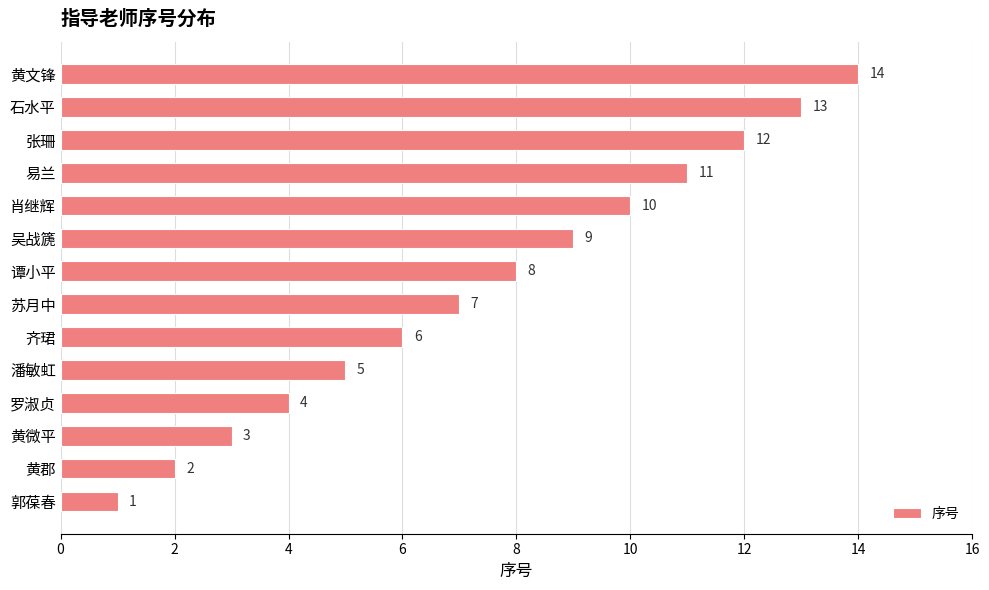

List the labels in order of value, largest first.

黄文锋, 石水平, 张珊, 易兰, 肖继辉, 吴战篪, 谭小平, 苏月中, 齐珺, 潘敏虹, 罗淑贞, 黄微平, 黄郡, 郭葆春